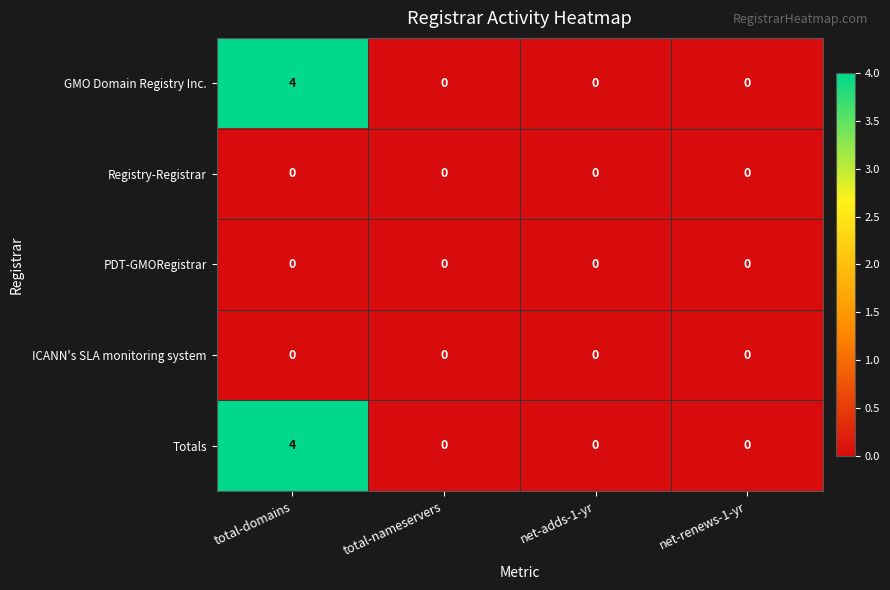

Reading left to right, transcribe all the data shown in this chart.

GMO Domain Registry Inc.: total-domains=4	total-nameservers=0	net-adds-1-yr=0	net-renews-1-yr=0
Registry-Registrar: total-domains=0	total-nameservers=0	net-adds-1-yr=0	net-renews-1-yr=0
PDT-GMORegistrar: total-domains=0	total-nameservers=0	net-adds-1-yr=0	net-renews-1-yr=0
ICANN's SLA monitoring system: total-domains=0	total-nameservers=0	net-adds-1-yr=0	net-renews-1-yr=0
Totals: total-domains=4	total-nameservers=0	net-adds-1-yr=0	net-renews-1-yr=0